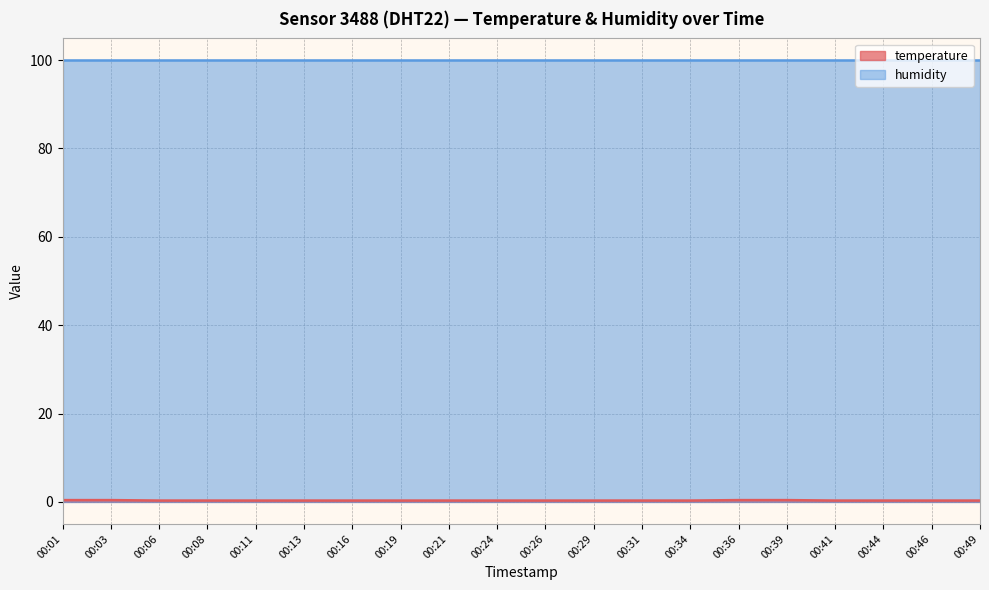

List the labels in order of value, largest first.

00:01, 00:03, 00:36, 00:39, 00:06, 00:08, 00:11, 00:13, 00:16, 00:19, 00:21, 00:24, 00:26, 00:29, 00:31, 00:34, 00:41, 00:44, 00:46, 00:49